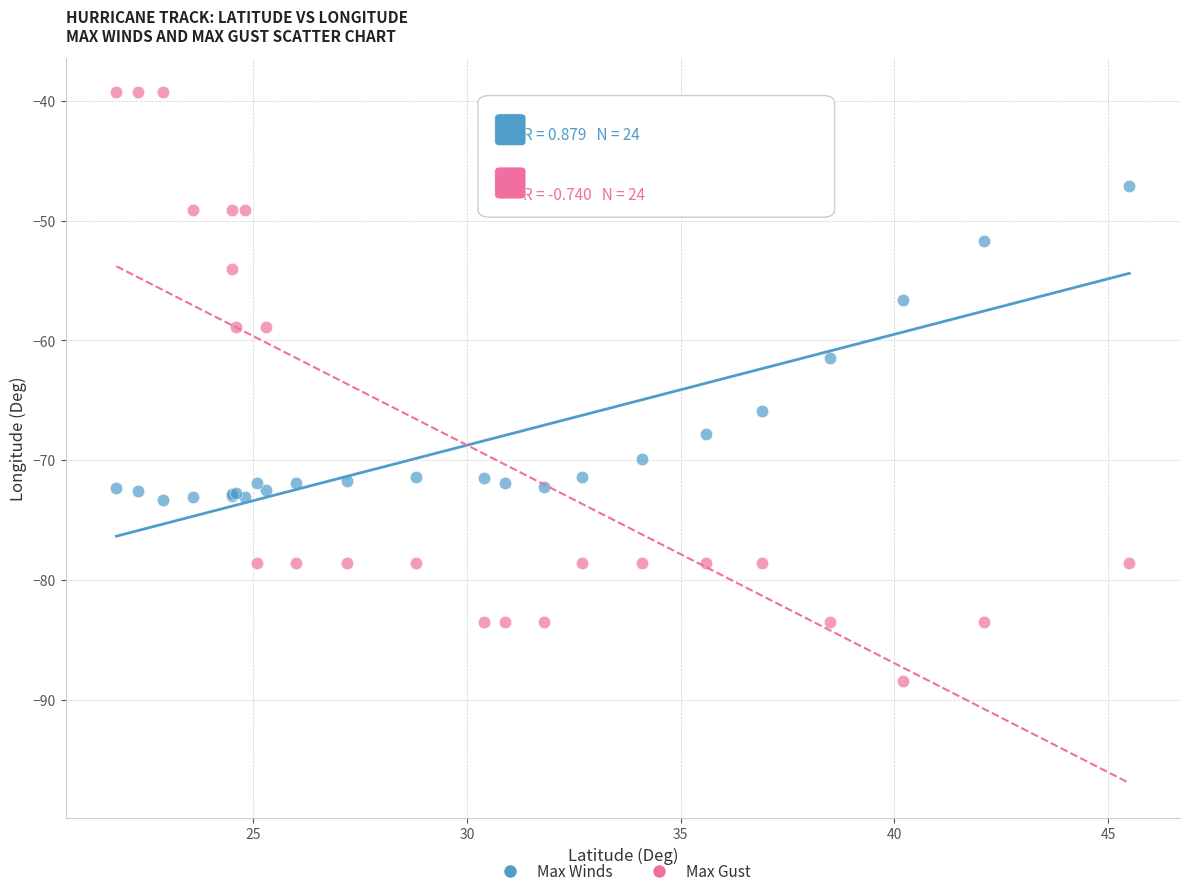

What are all the series names shown in the legend?

Max Winds, Max Gust